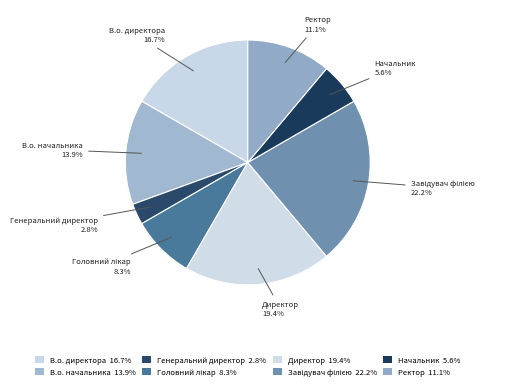

The Головний лікар slice represents 1% of the pie. True or false?

False